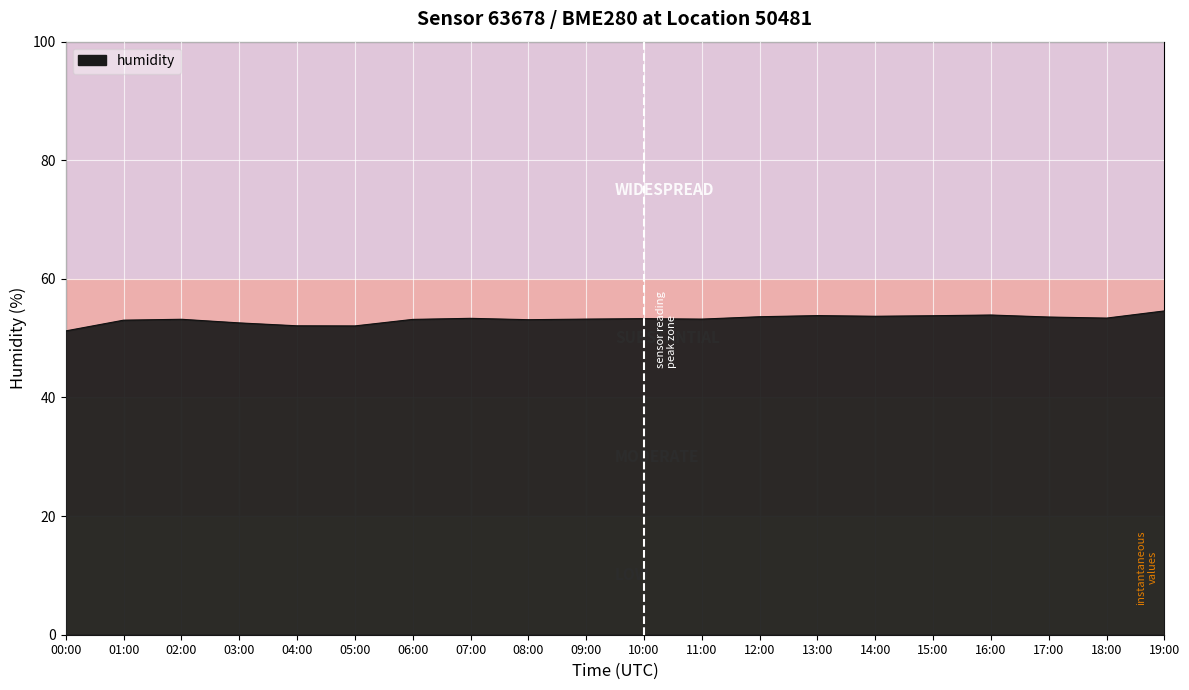

Approximately how many times larger is the value at 02:00 compared to 01:00?

1.0